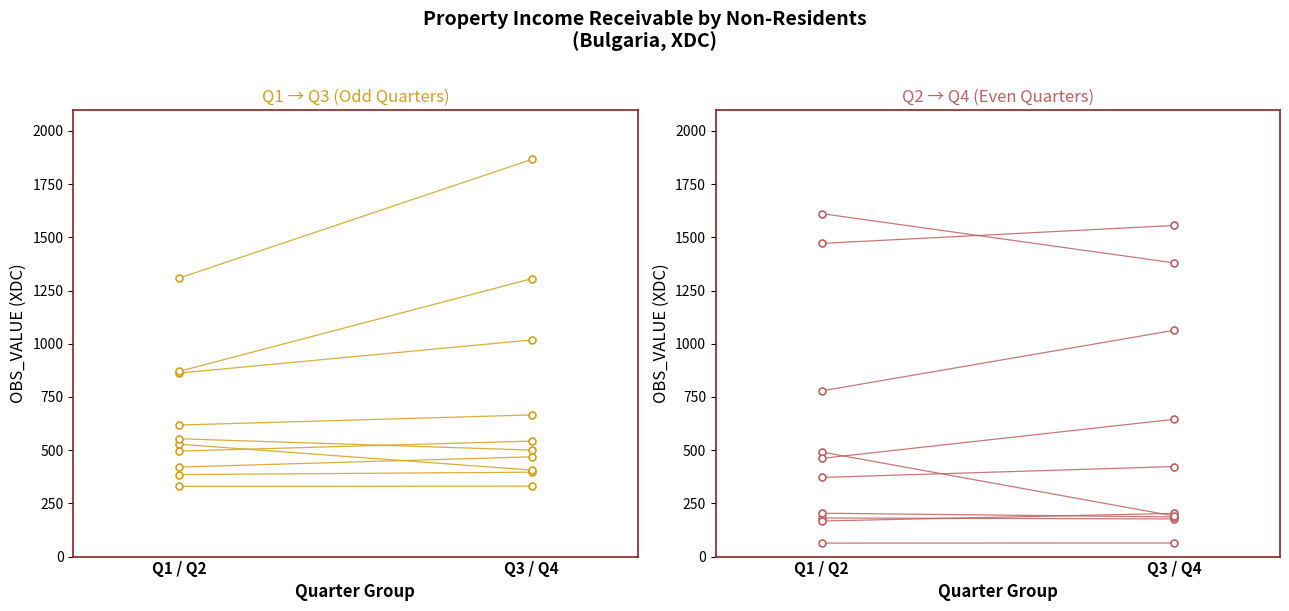

True or false: the data shows 1083.9 at 2005-Q4.

False